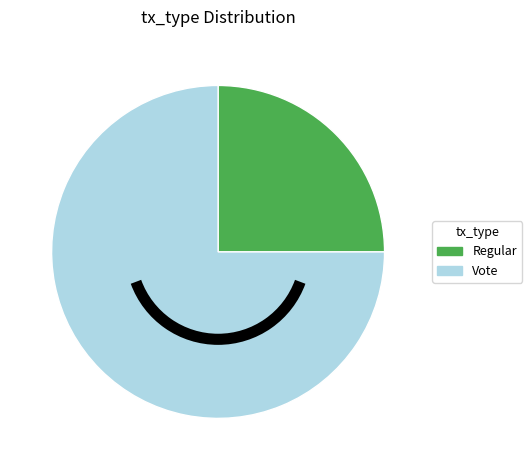

Which has a higher value, Regular or Vote?

Vote